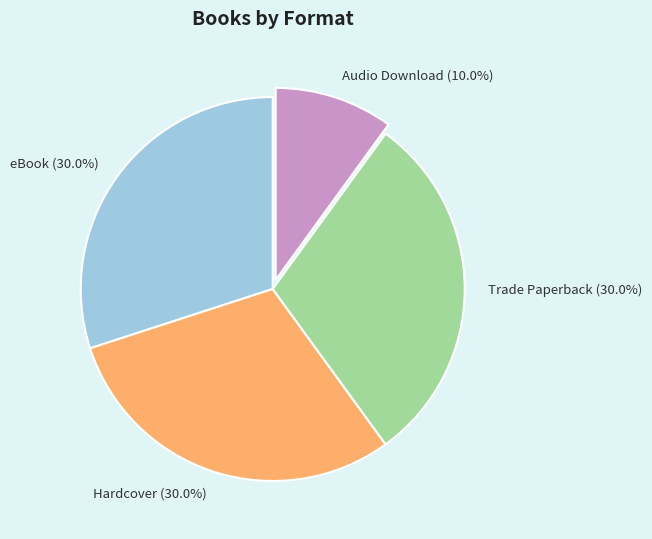

Which slice is the smallest?

Audio Download